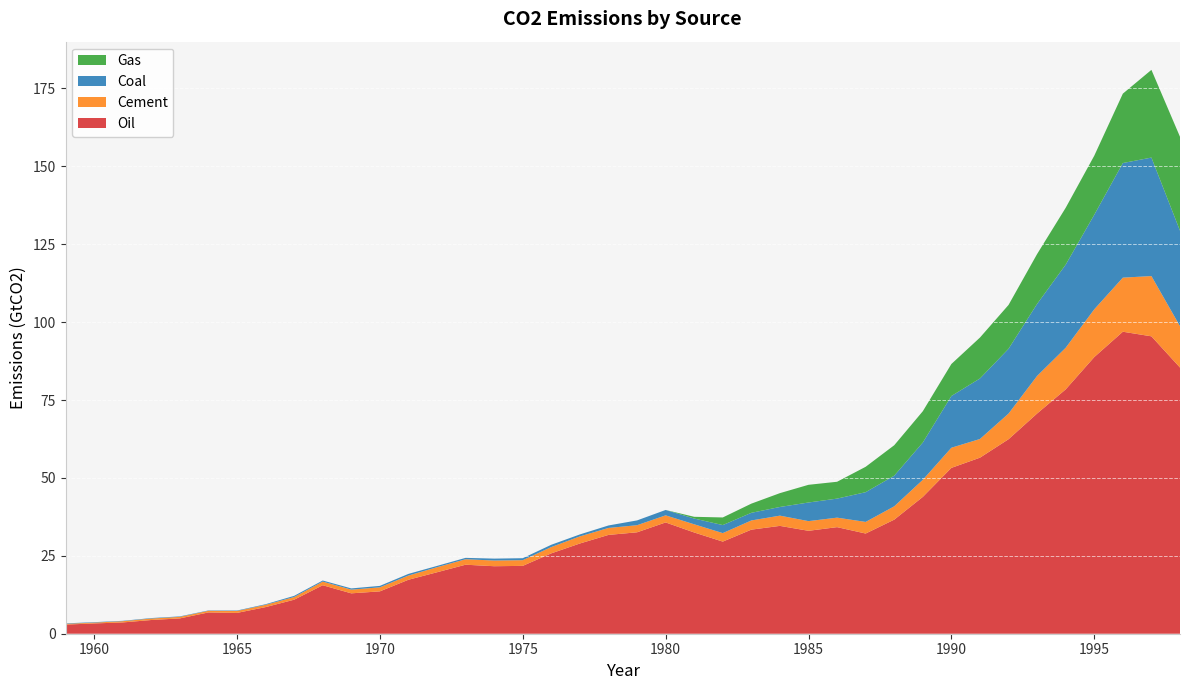

Reading left to right, transcribe all the data shown in this chart.

Oil: 1959=2.9	1960=3.3	1961=3.6	1962=4.4	1963=4.9	1964=6.8	1965=6.7	1966=8.5	1967=10.9	1968=15.6	1969=13.0	1970=13.6	1971=17.3	1972=19.7	1973=22.1	1974=21.7	1975=21.8	1976=25.8	1977=29.0	1978=31.7	1979=32.5	1980=35.7	1981=32.5	1982=29.6	1983=33.4	1984=34.6	1985=33.0	1986=34.2	1987=32.2	1988=36.6	1989=43.9	1990=53.2	1991=56.5	1992=62.4	1993=70.7	1994=78.4	1995=88.8	1996=96.9	1997=95.4	1998=85.4
Cement: 1959=0.3	1960=0.3	1961=0.4	1962=0.5	1963=0.5	1964=0.5	1965=0.6	1966=0.7	1967=0.9	1968=1.2	1969=1.2	1970=1.3	1971=1.4	1972=1.6	1973=1.8	1974=1.8	1975=1.8	1976=2.0	1977=2.3	1978=2.2	1979=2.3	1980=2.3	1981=2.6	1982=2.7	1983=2.9	1984=3.3	1985=3.1	1986=3.0	1987=3.7	1988=4.3	1989=5.5	1990=6.5	1991=6.0	1992=8.2	1993=12.1	1994=13.4	1995=15.3	1996=17.4	1997=19.3	1998=13.3
Coal: 1959=0.1	1960=0.1	1961=0.1	1962=0.2	1963=0.2	1964=0.1	1965=0.1	1966=0.2	1967=0.4	1968=0.3	1969=0.4	1970=0.5	1971=0.5	1972=0.4	1973=0.4	1974=0.6	1975=0.6	1976=0.7	1977=0.6	1978=0.8	1979=1.5	1980=1.7	1981=1.8	1982=2.6	1983=2.5	1984=2.8	1985=6.0	1986=6.1	1987=9.5	1988=9.8	1989=12.0	1990=16.6	1991=19.4	1992=20.8	1993=23.1	1994=26.7	1995=30.3	1996=36.8	1997=38.0	1998=30.6
Gas: 1959=0.0	1960=0.0	1961=0.0	1962=0.0	1963=0.0	1964=0.0	1965=0.0	1966=0.0	1967=0.0	1968=0.0	1969=0.0	1970=0.0	1971=0.0	1972=0.0	1973=0.0	1974=0.0	1975=0.0	1976=0.0	1977=0.0	1978=0.0	1979=0.0	1980=0.0	1981=0.6	1982=2.4	1983=2.9	1984=4.4	1985=5.7	1986=5.4	1987=8.1	1988=9.8	1989=10.0	1990=10.3	1991=13.1	1992=14.1	1993=16.0	1994=18.3	1995=19.0	1996=22.3	1997=28.1	1998=30.1